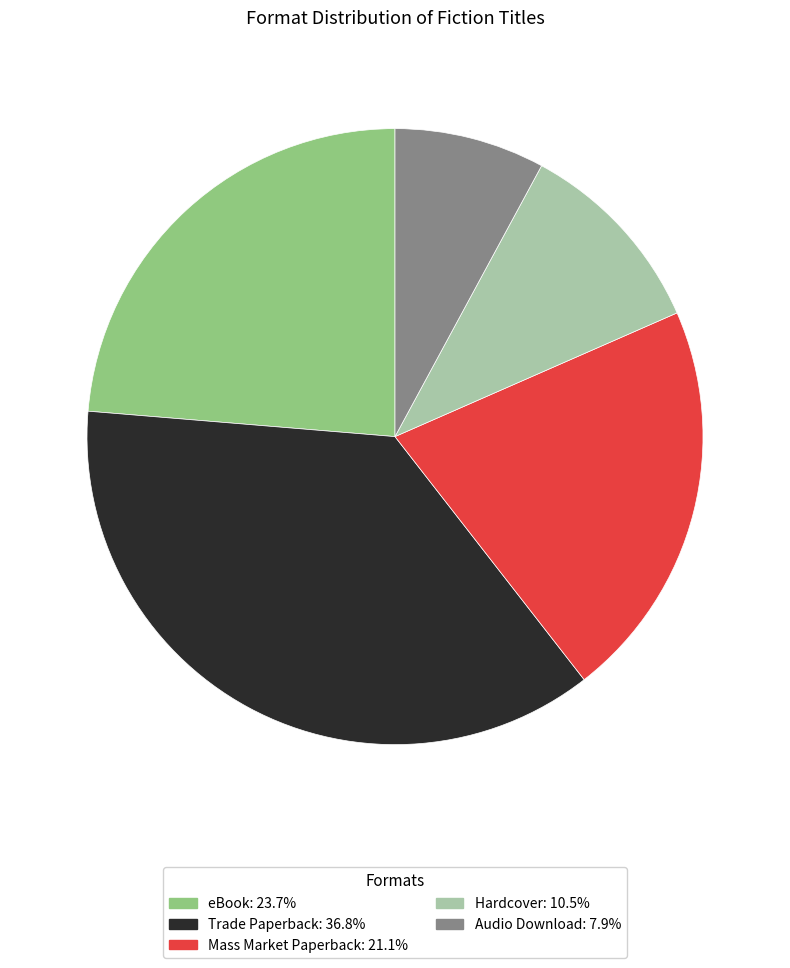

Is there a majority slice in this chart?

No